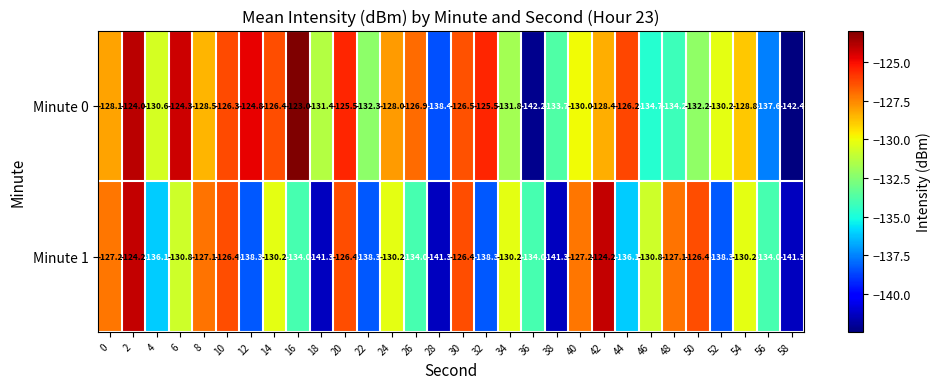

What is the total value across all series at 4?

-266.7